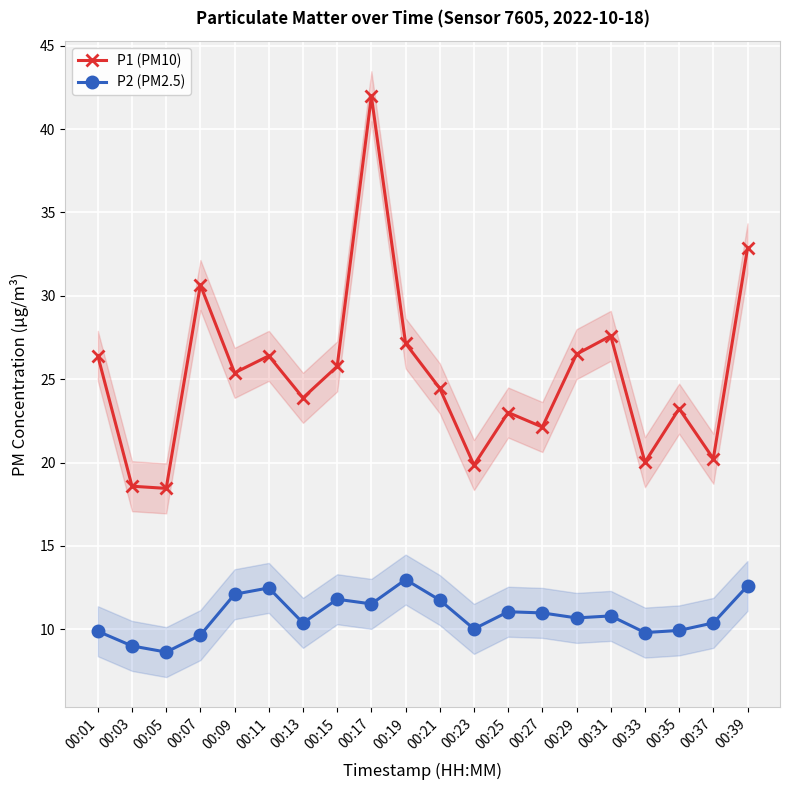

Reading right to left, extract all data points from this chart.

P1 (PM10): 00:39=32.9	00:37=20.2	00:35=23.2	00:33=20.0	00:31=27.6	00:29=26.5	00:27=22.1	00:25=23.0	00:23=19.9	00:21=24.4	00:19=27.1	00:17=42.0	00:15=25.8	00:13=23.9	00:11=26.4	00:09=25.4	00:07=30.6	00:05=18.4	00:03=18.6	00:01=26.4
P2 (PM2.5): 00:39=12.6	00:37=10.4	00:35=9.9	00:33=9.8	00:31=10.8	00:29=10.7	00:27=11.0	00:25=11.1	00:23=10.0	00:21=11.8	00:19=13.0	00:17=11.5	00:15=11.8	00:13=10.4	00:11=12.5	00:09=12.1	00:07=9.7	00:05=8.6	00:03=9.0	00:01=9.9